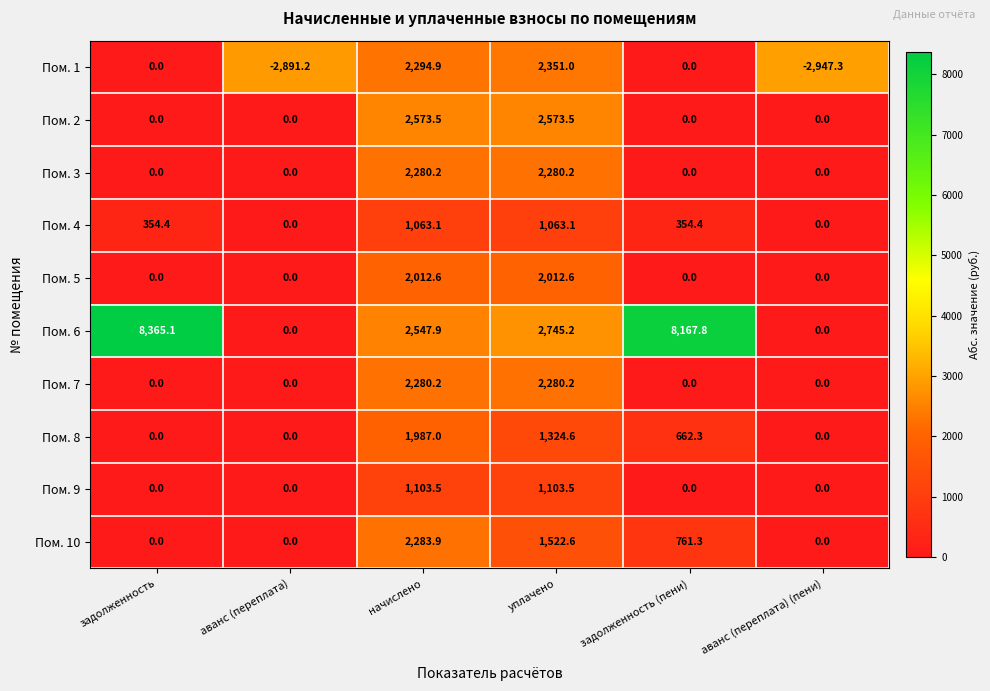

Is it true that Пом. 5 equals 2012.6 at начислено?

True